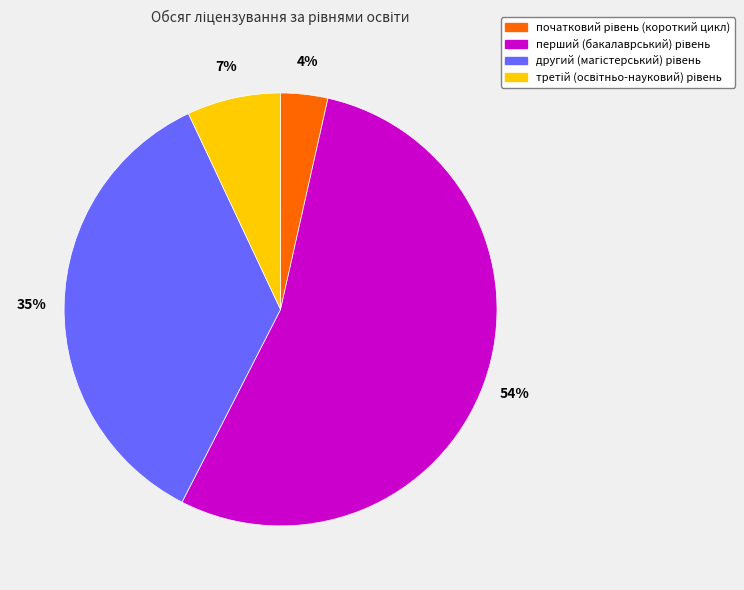

To the nearest percent, what is the average slice percentage?

25%